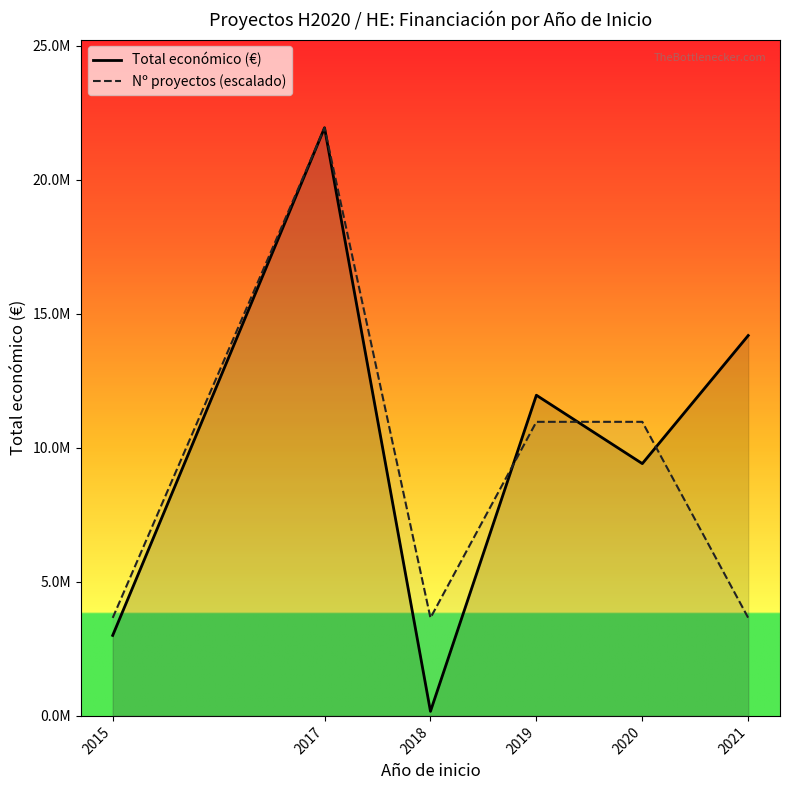

Rank the series at 2020 from highest to lowest value.

Nº proyectos (escalado), Total económico (€)